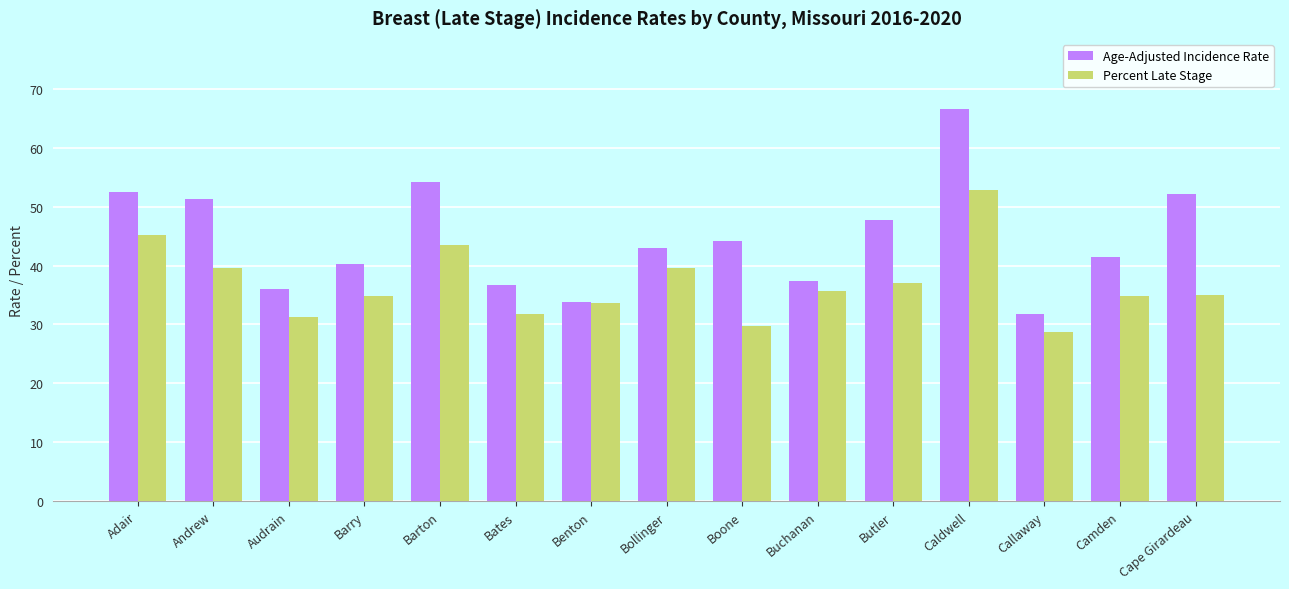

True or false: Age-Adjusted Incidence Rate has a value of 52.1 at Cape Girardeau.

True